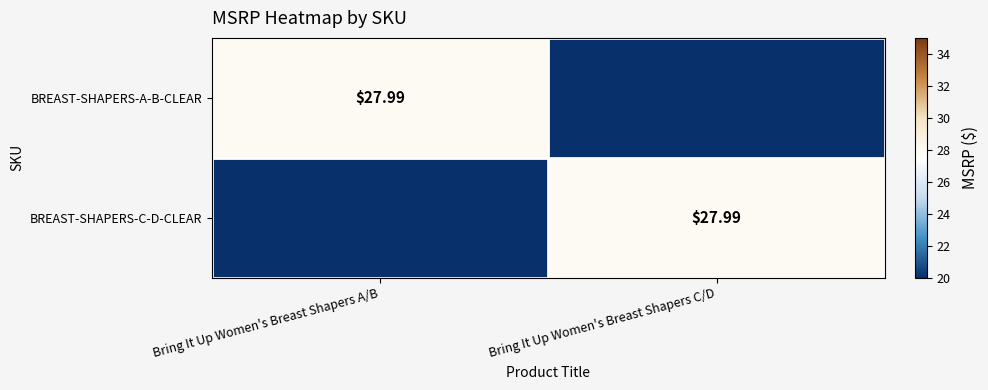

Count the number of data series in this chart.

2